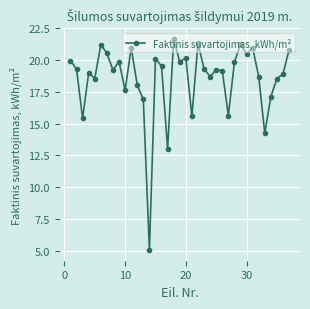

What is the maximum value shown in the chart?

21.7